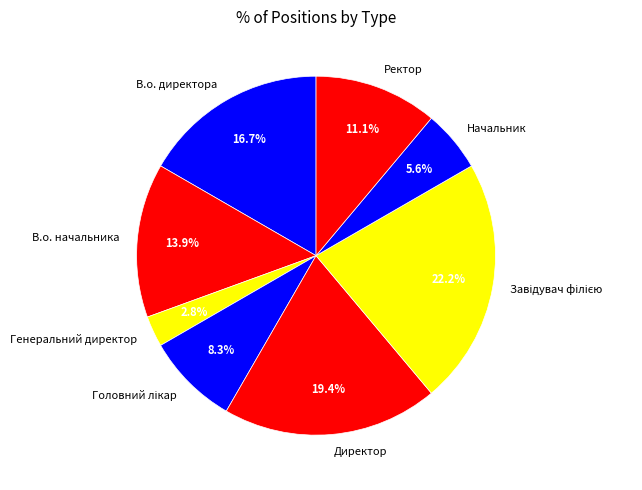

What is the smallest slice in the pie chart?

Генеральний директор